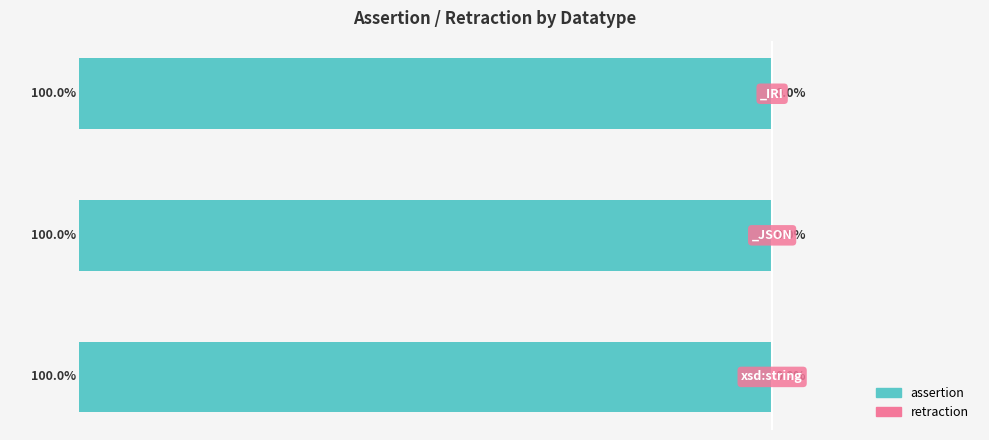

How many distinct data groups are displayed?

2